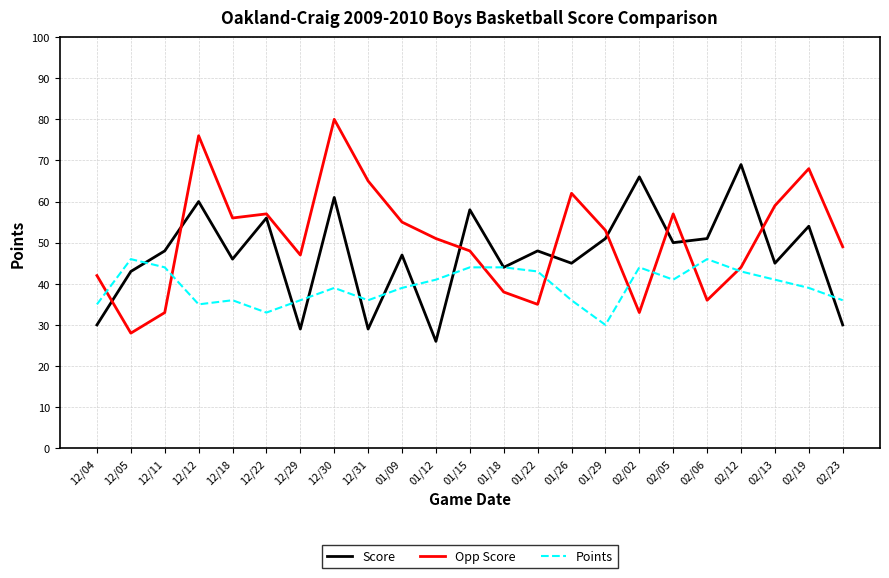

What is the sum of the Opp Score values at 02/02 and 12/12?

109